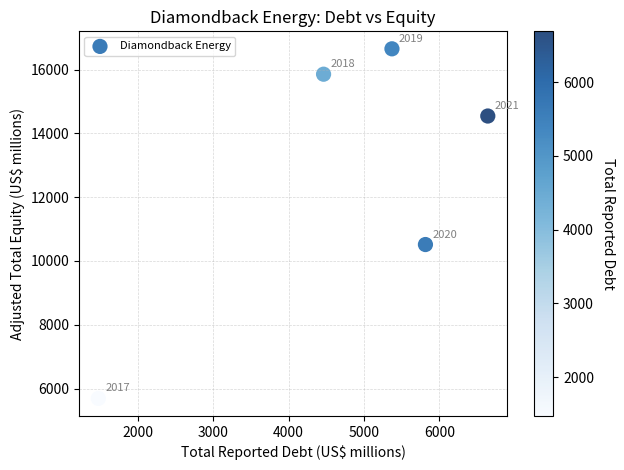

What Y value in the scatter plot is closest to 11170?

10514